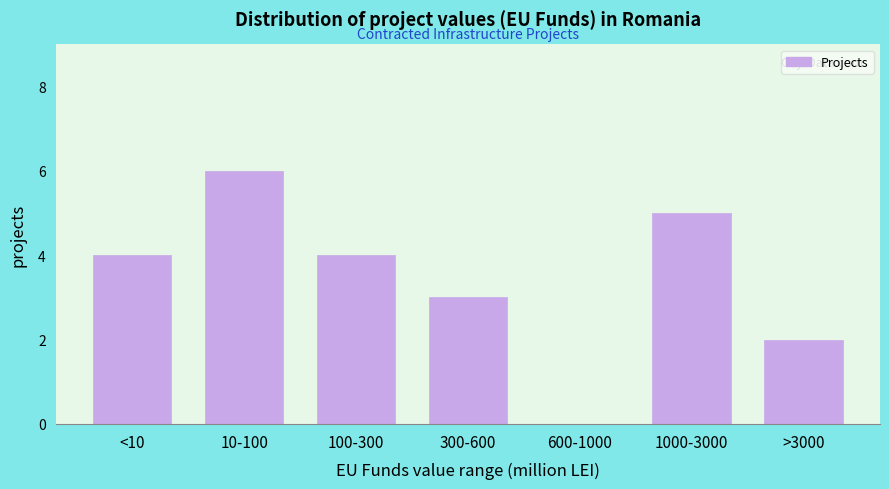

Reading left to right, transcribe all the data shown in this chart.

<10=4	10-100=6	100-300=4	300-600=3	600-1000=0	1000-3000=5	>3000=2